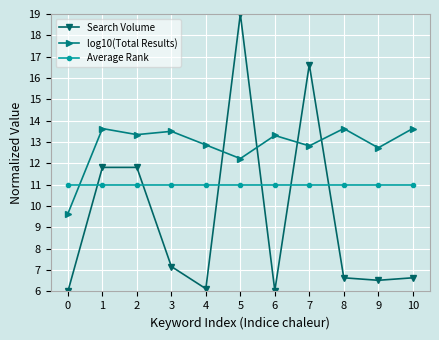

Is it true that Average Rank equals 6.7 at 3?

False